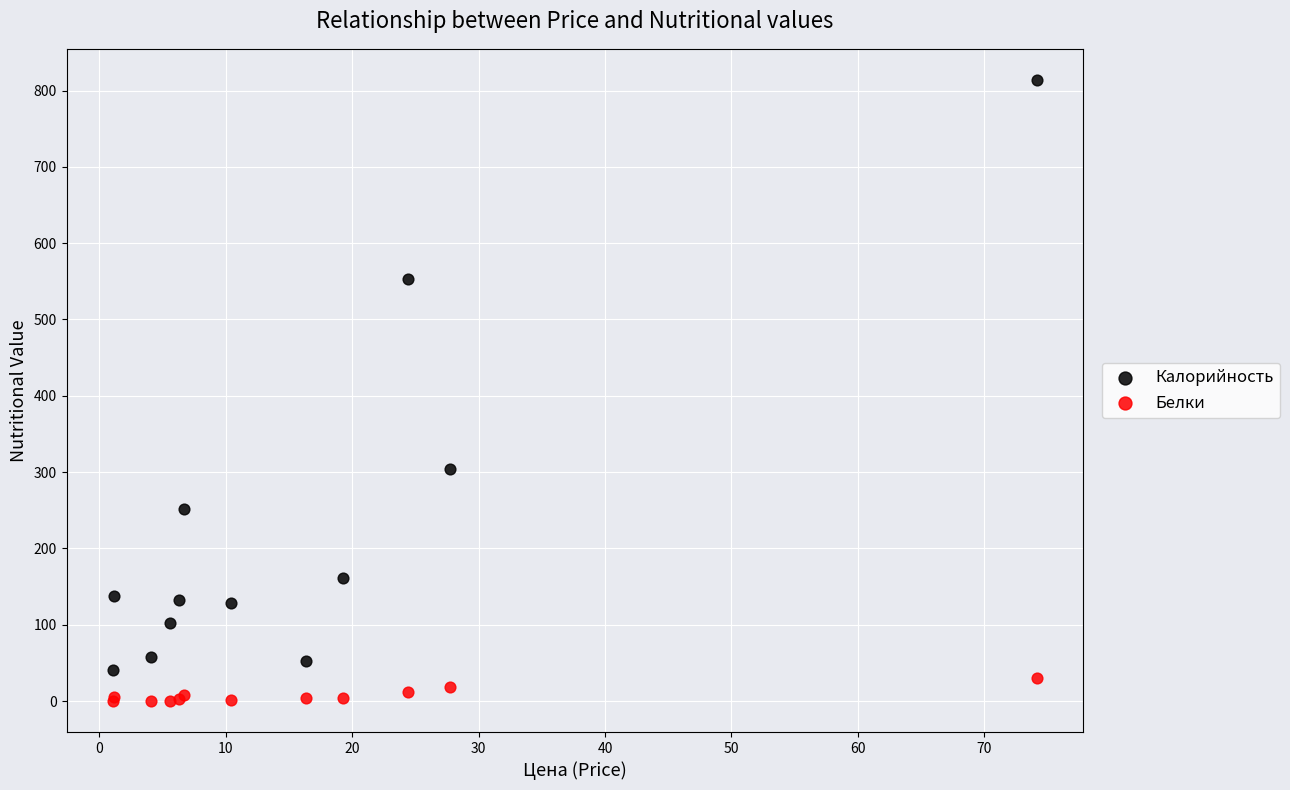

Which series has the largest Y range (max minus min)?

Калорийность